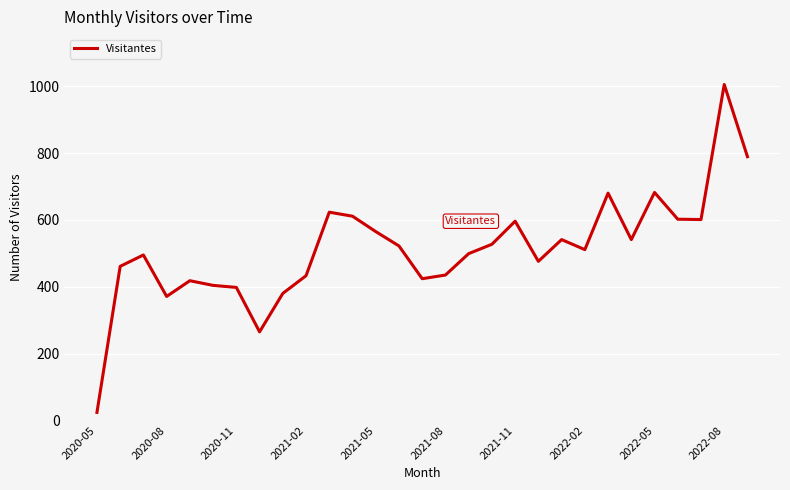

What is the maximum value shown in the chart?

1005